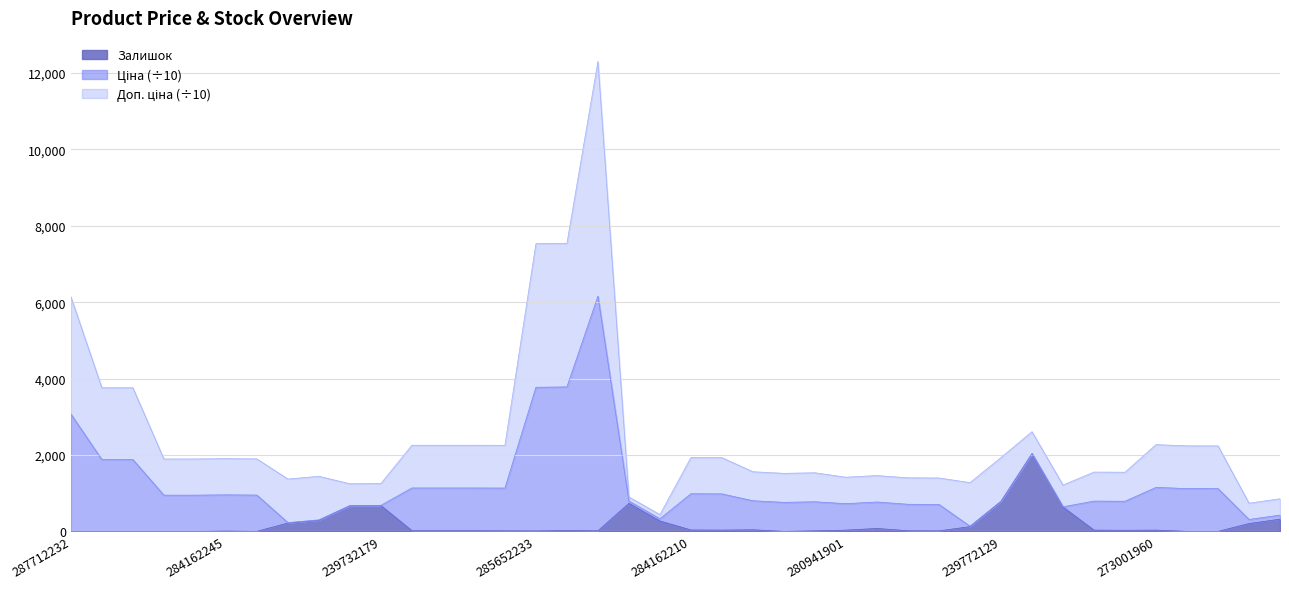

Which series has the largest total across all categories?

Доп. ціна